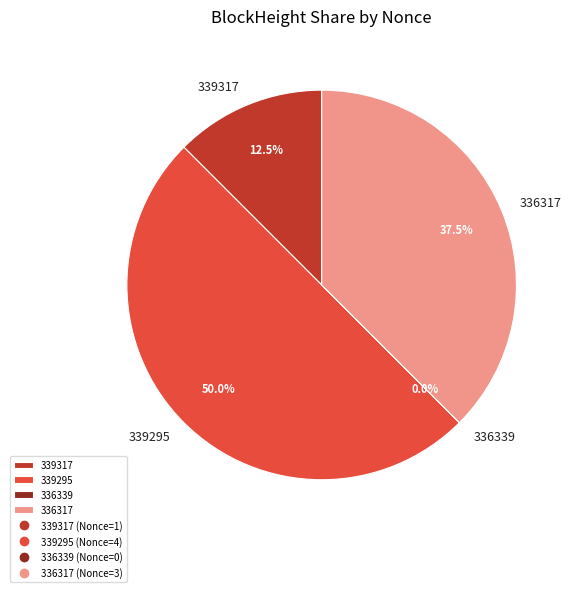

To the nearest percent, what is the difference between the 336339 and 336317 slice percentages?

38%